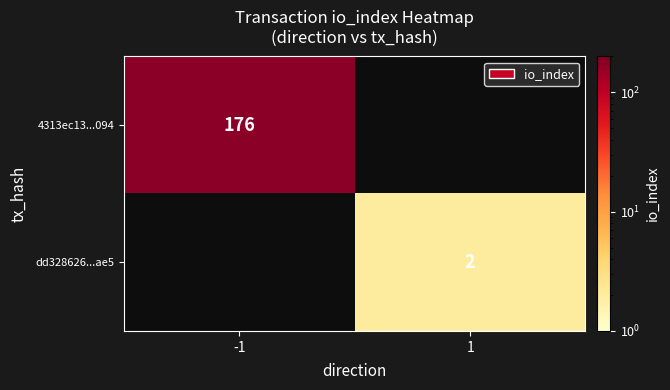

Is it true that 4313ec13...094 equals 176 at -1?

True